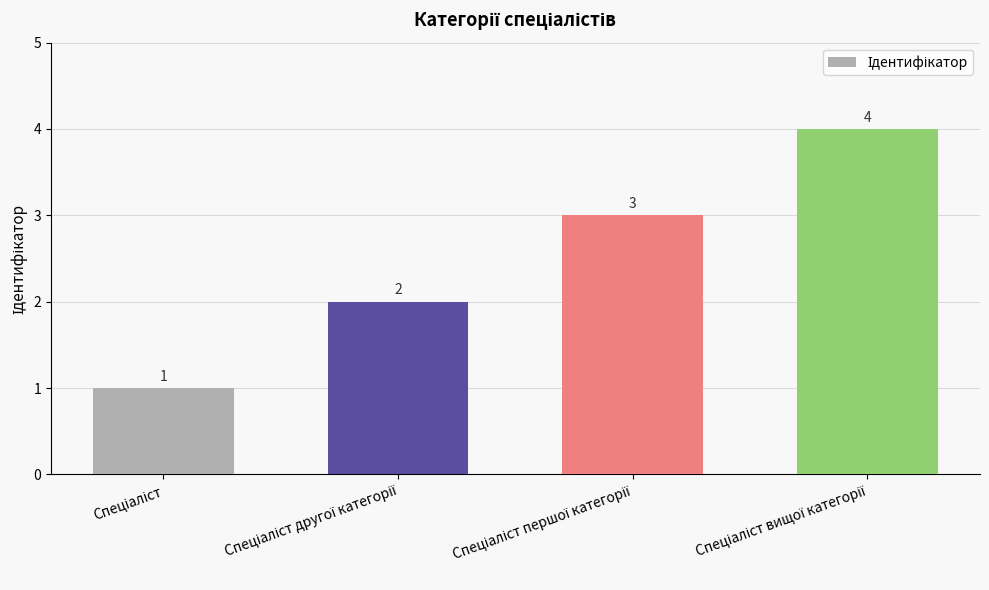

What is the difference between the maximum and minimum values?

3